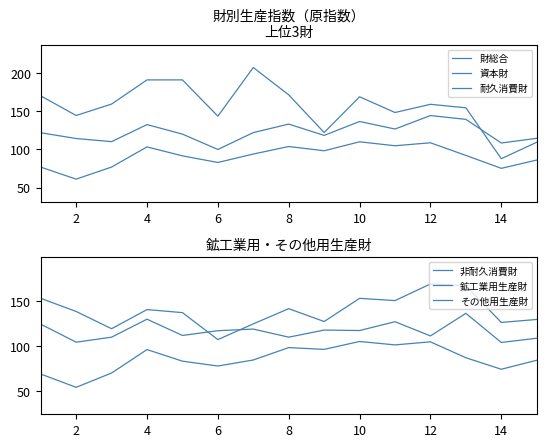

How many lines are shown in the chart?

6